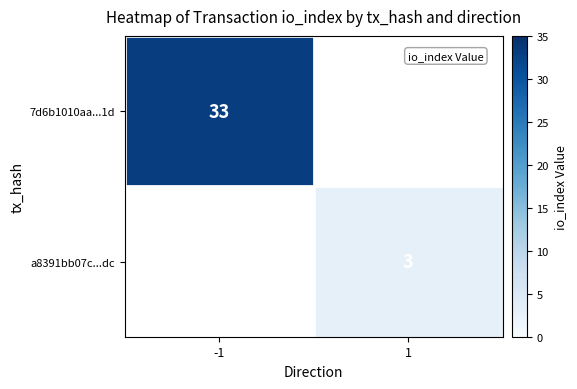

How many distinct data groups are displayed?

2